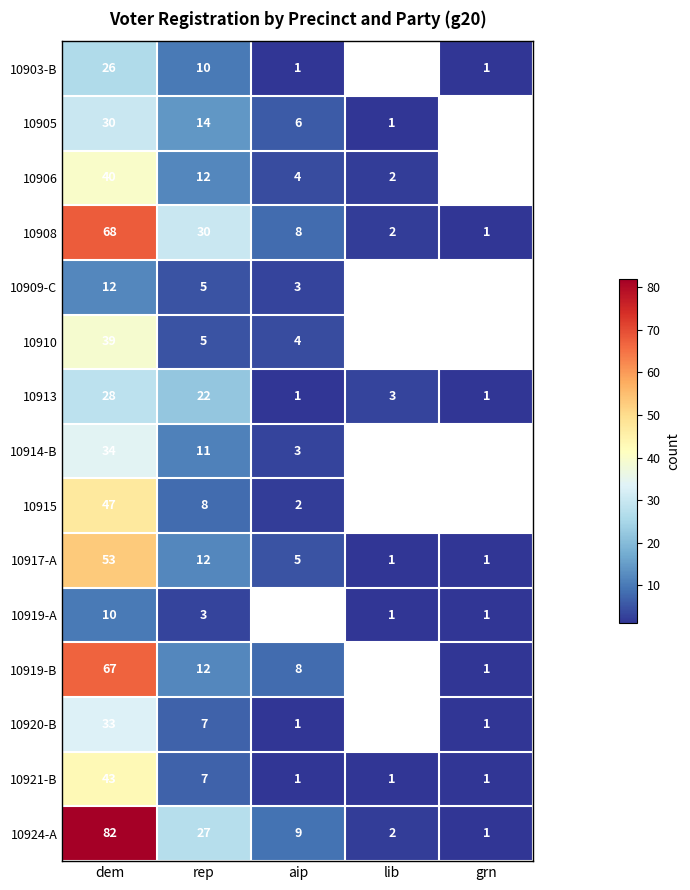

True or false: 10919-A has a value of 1 at lib.

True